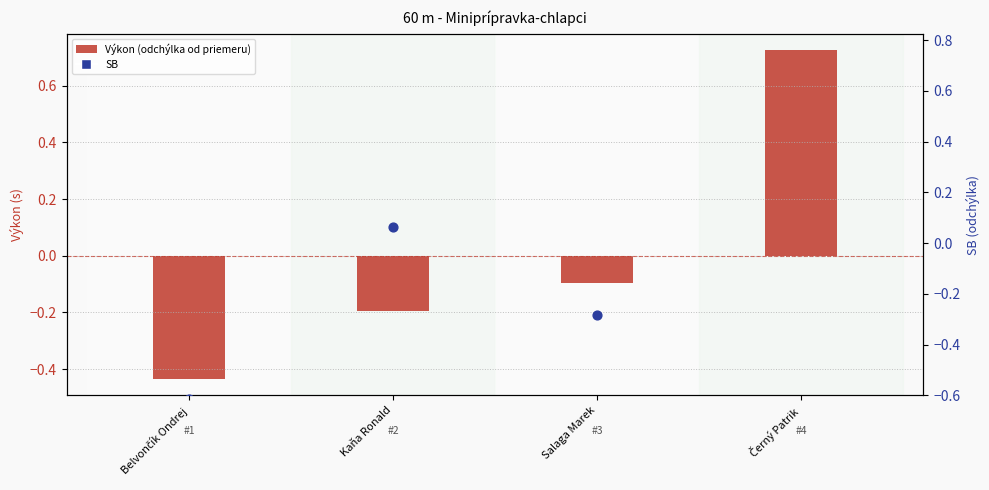

What is the change in value from Belvončík Ondrej to Černý Patrik?

+1.2